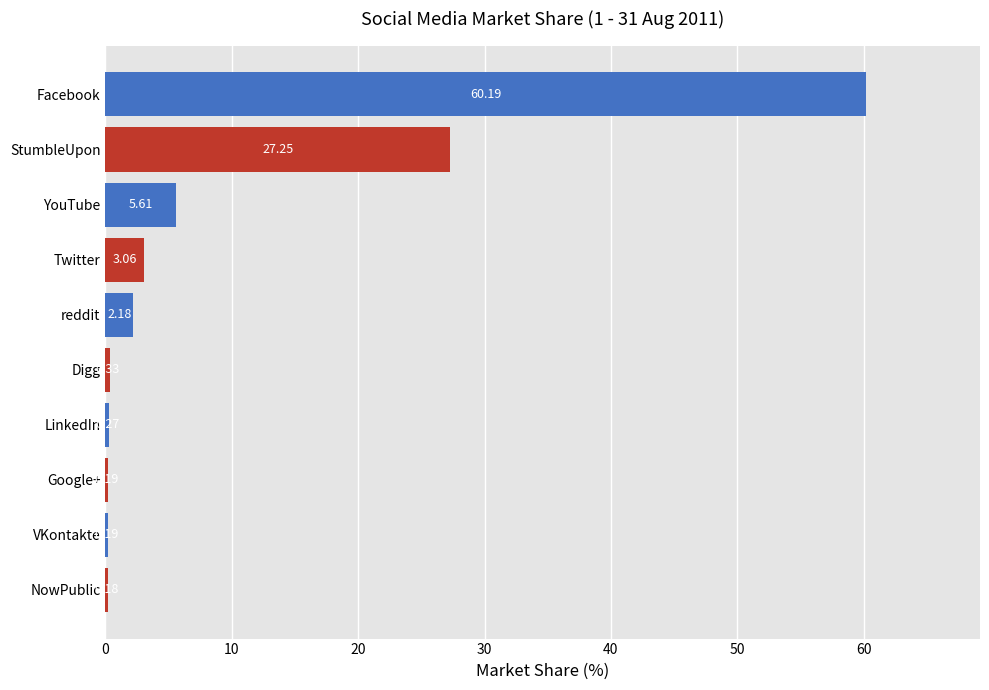

What is the sum of all values?

99.5